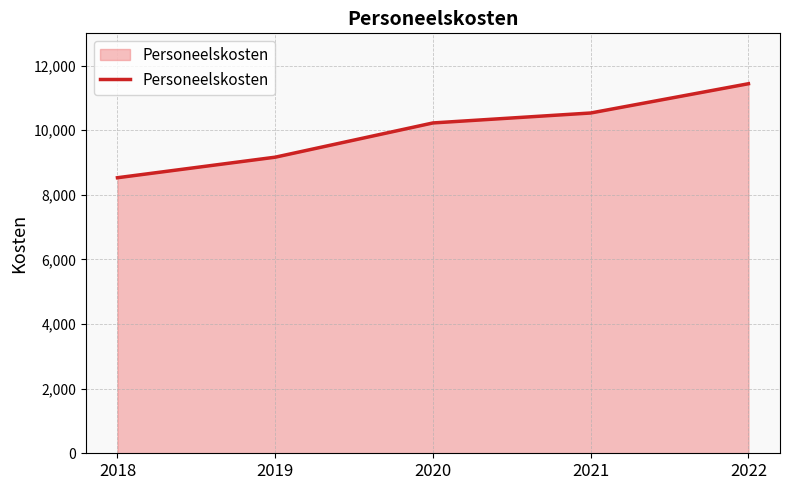

Reading left to right, transcribe all the data shown in this chart.

2018=8530	2019=9166	2020=10226	2021=10534	2022=11440